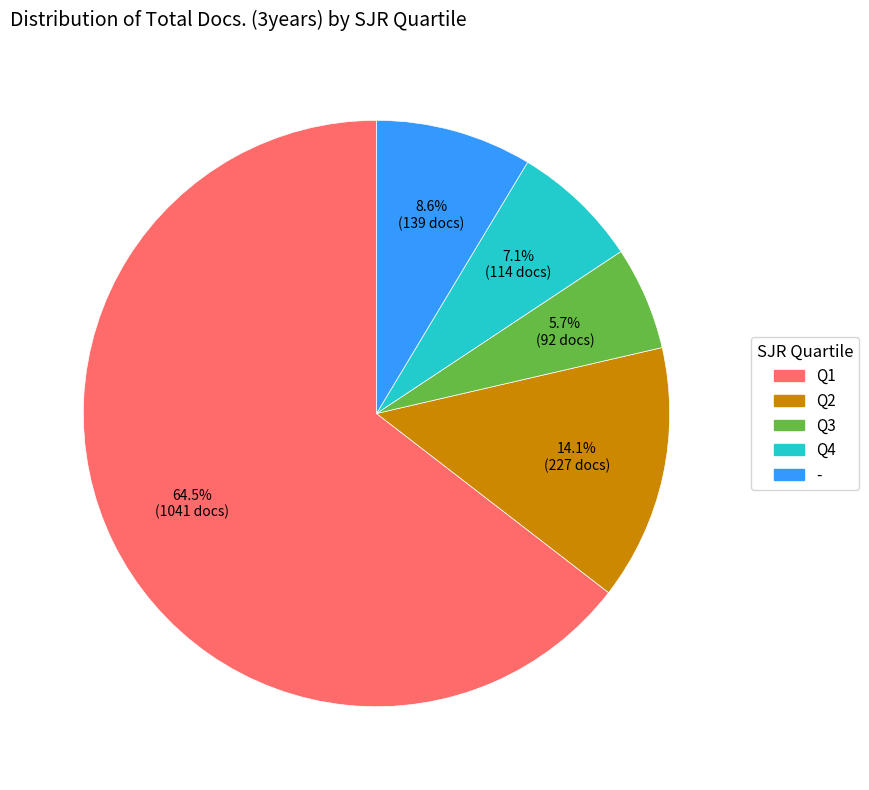

To the nearest percent, what is the difference between the largest and smallest slice percentages?

59%